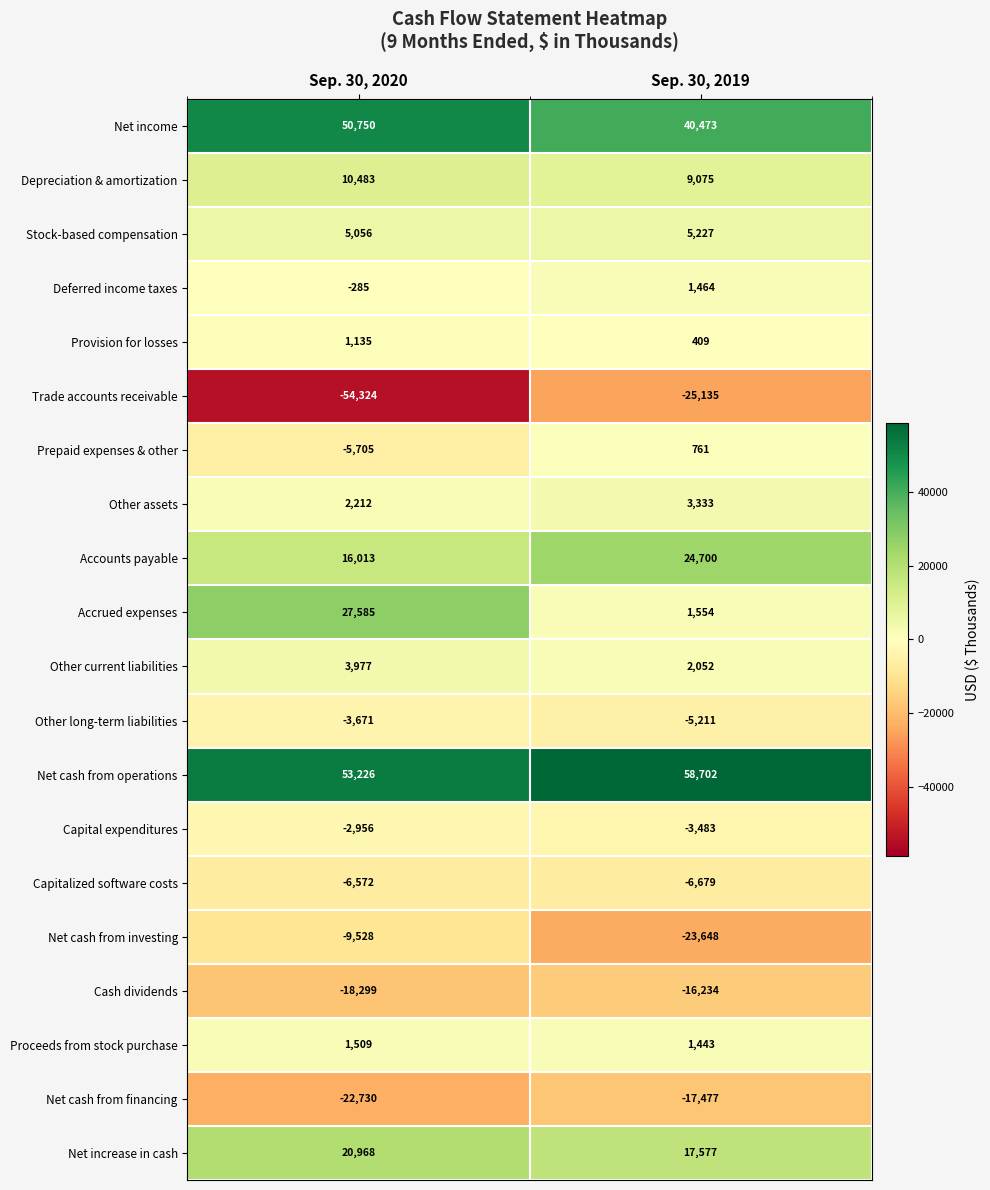

Which series changed the most between Sep. 30, 2020 and Sep. 30, 2019?

Trade accounts receivable